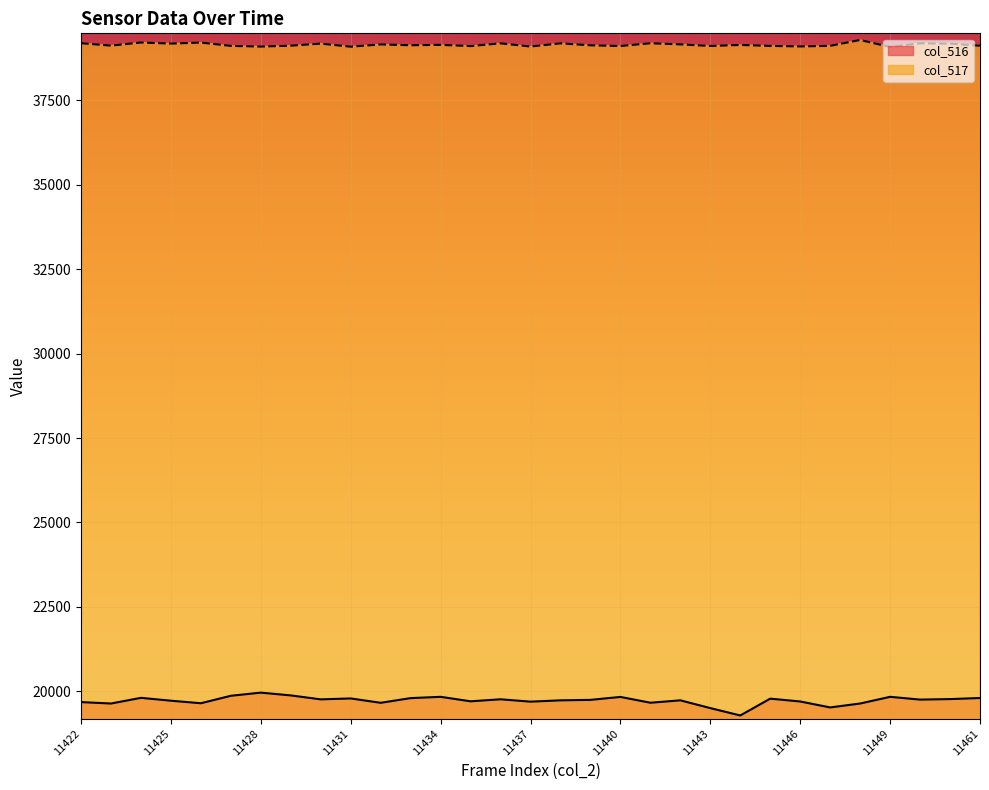

What value does the col_517 series have at 11437, to the nearest 10?

39090